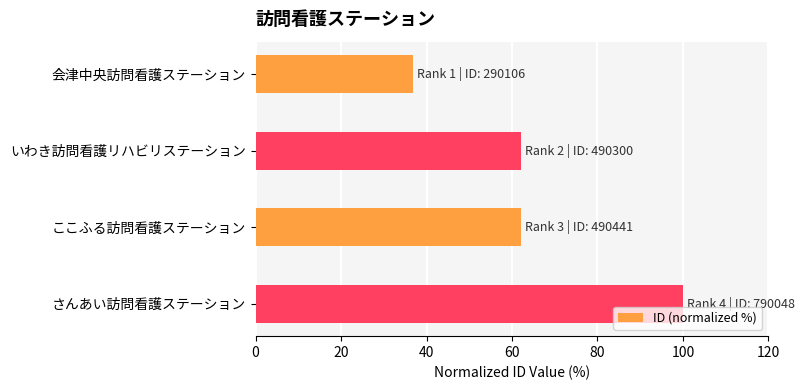

What is the change in value from ここふる訪問看護ステーション to さんあい訪問看護ステーション?

+37.9